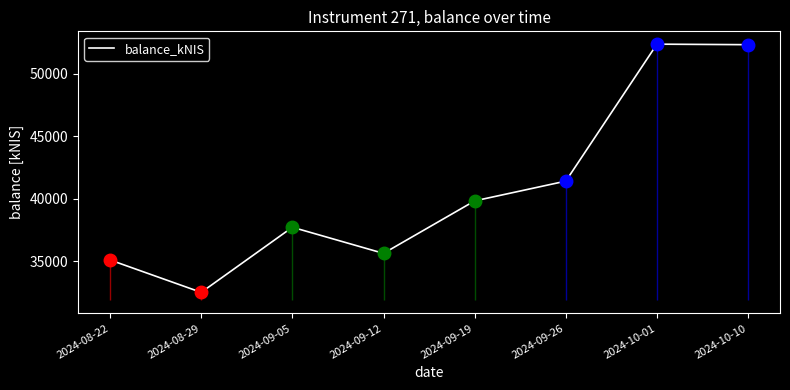

At which category does the data reach its first local valley?

2024-08-29